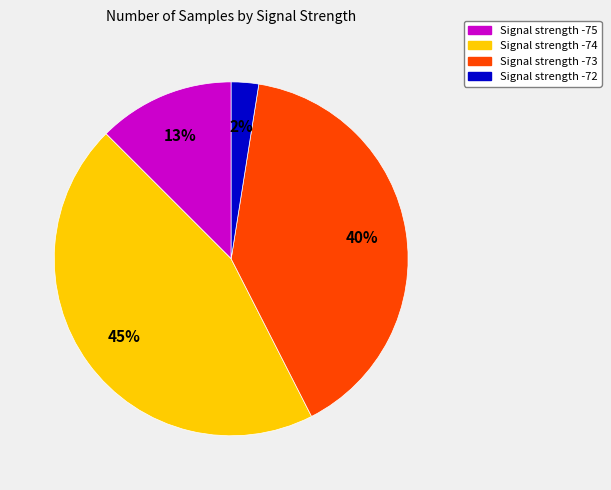

Is there a majority slice in this chart?

No